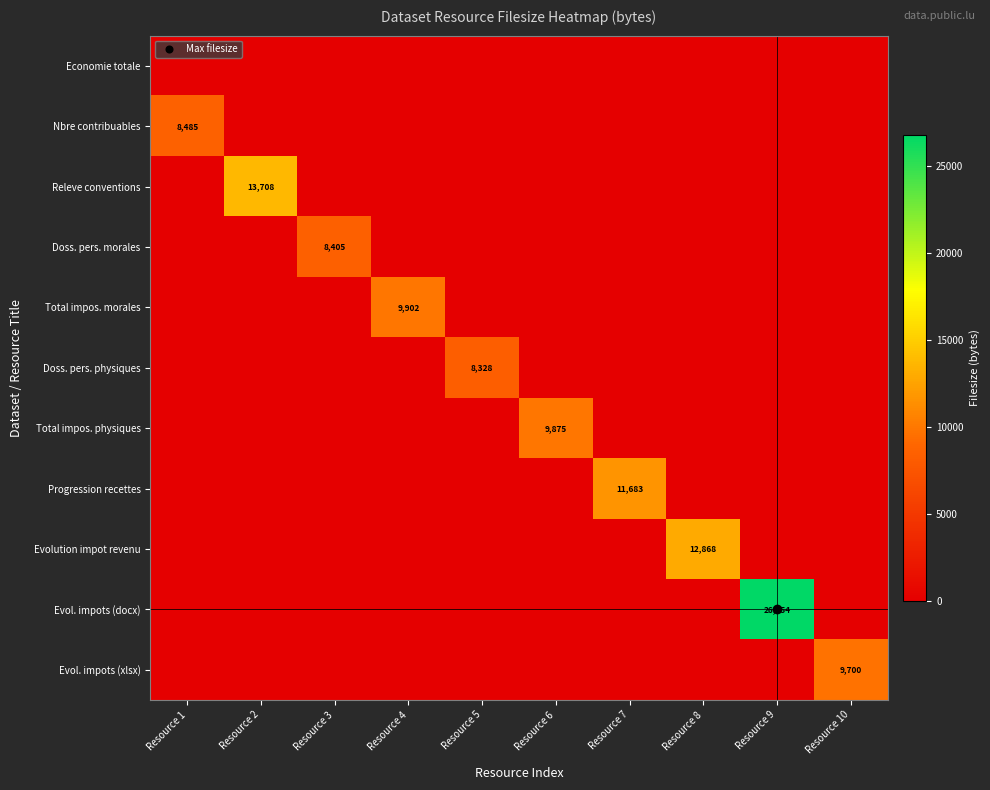

What is the maximum value for Doss. pers. physiques?

8328